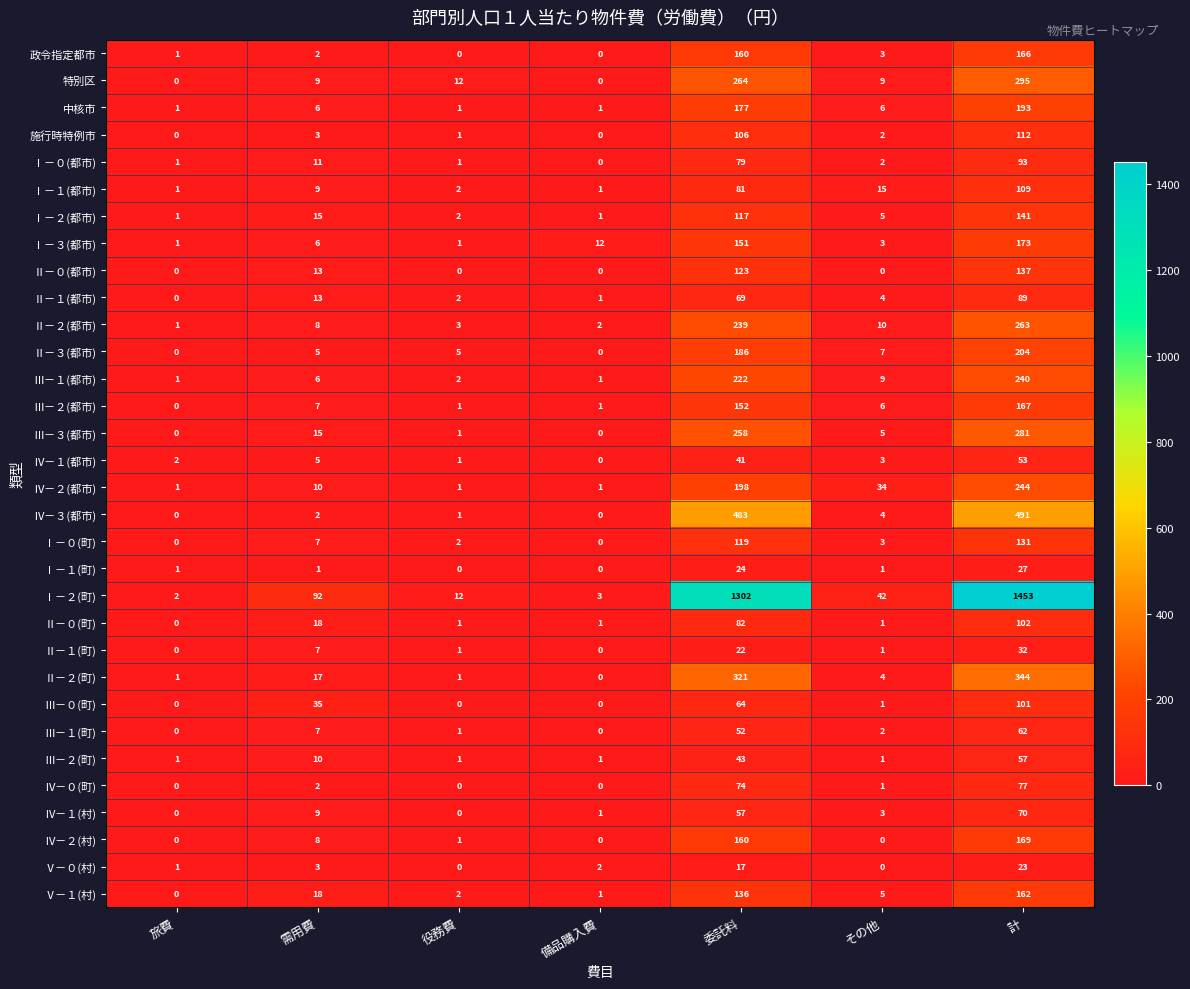

Rank the series by their maximum value, from lowest to highest.

Ⅴ－０(村), Ⅰ－１(町), Ⅱ－１(町), Ⅳ－１(都市), Ⅲ－２(町), Ⅲ－１(町), Ⅳ－１(村), Ⅳ－０(町), Ⅱ－１(都市), Ⅰ－０(都市), Ⅲ－０(町), Ⅱ－０(町), Ⅰ－１(都市), 施行時特例市, Ⅰ－０(町), Ⅱ－０(都市), Ⅰ－２(都市), Ⅴ－１(村), 政令指定都市, Ⅲ－２(都市), Ⅳ－２(村), Ⅰ－３(都市), 中核市, Ⅱ－３(都市), Ⅲ－１(都市), Ⅳ－２(都市), Ⅱ－２(都市), Ⅲ－３(都市), 特別区, Ⅱ－２(町), Ⅳ－３(都市), Ⅰ－２(町)